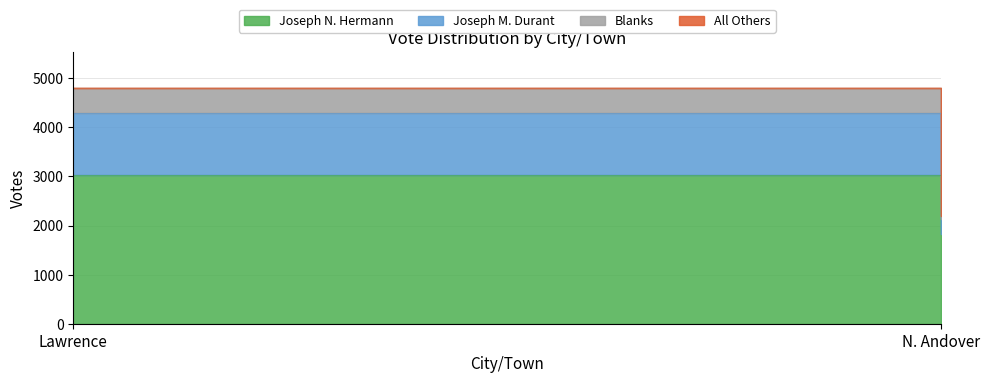

Between N. Andover and Lawrence, which is larger?

Lawrence